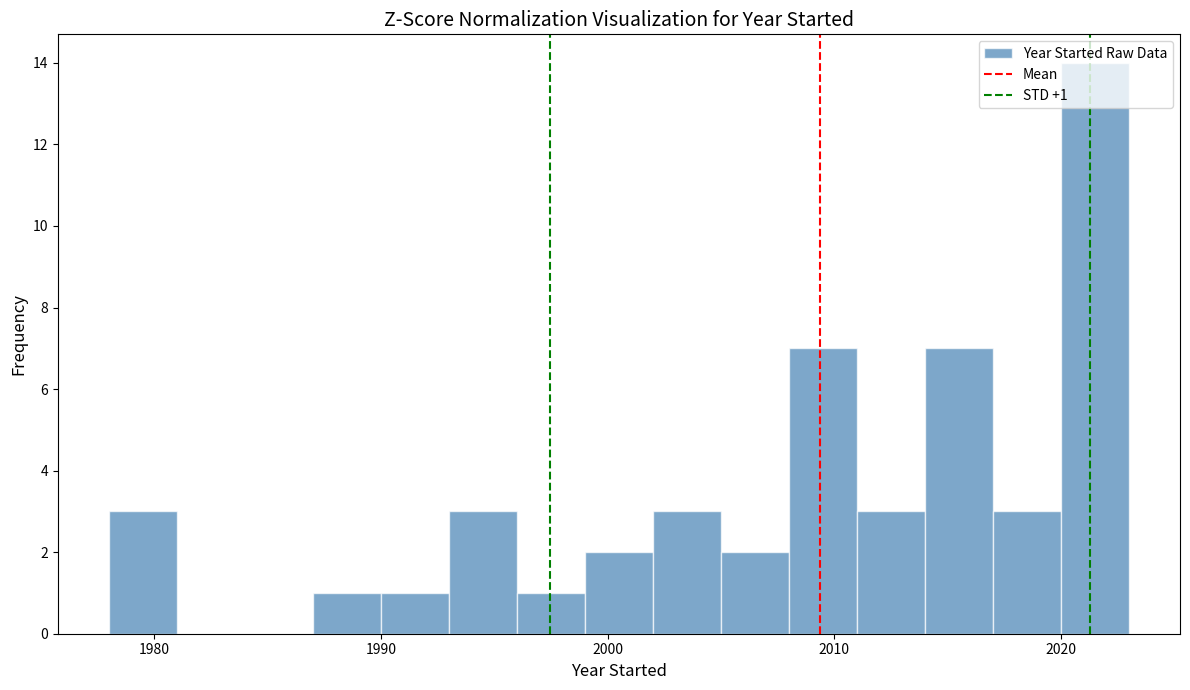

Around what value on the x-axis is the tallest bar? Give the approximate position of its centre, as read against the axis.

2022